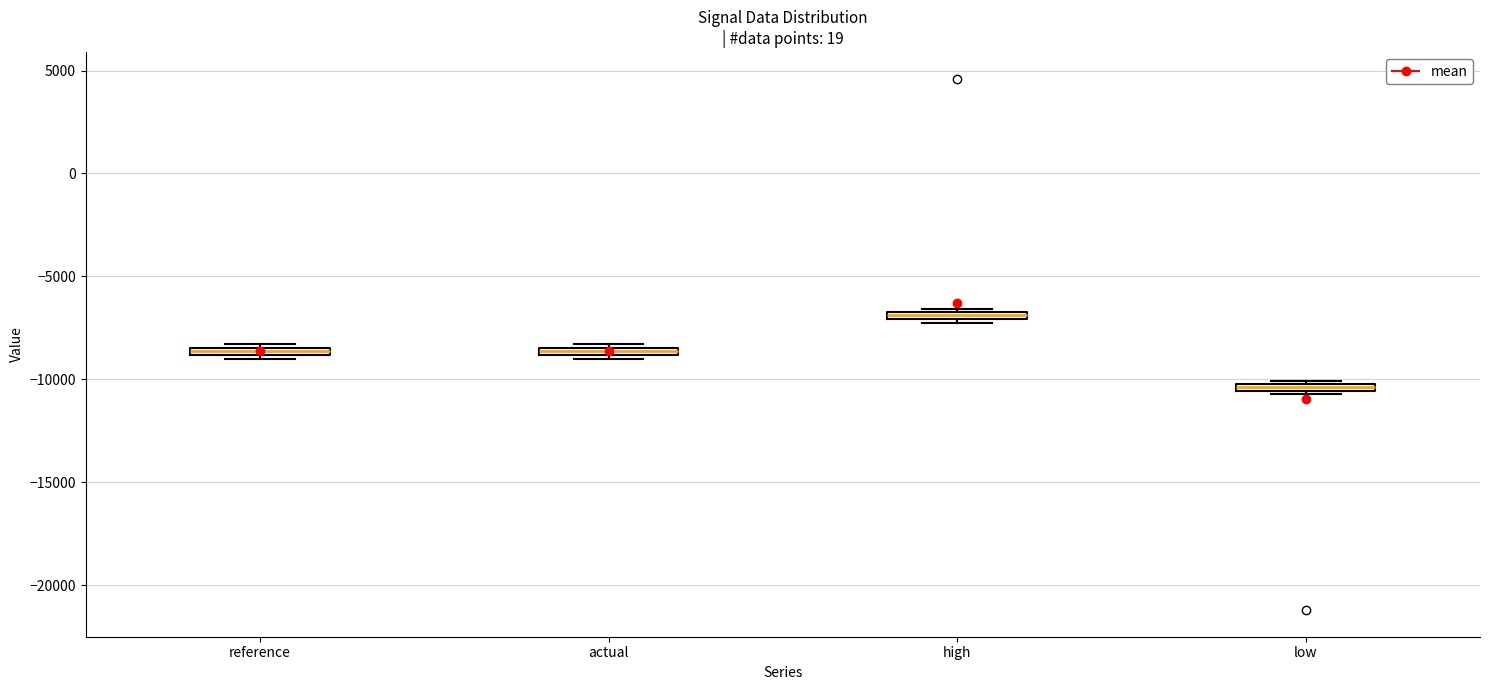

Where is the lower edge of the box for reference on the y-axis? The values are not printed on the chart, so give them approximately, as read against the axis.

-9000